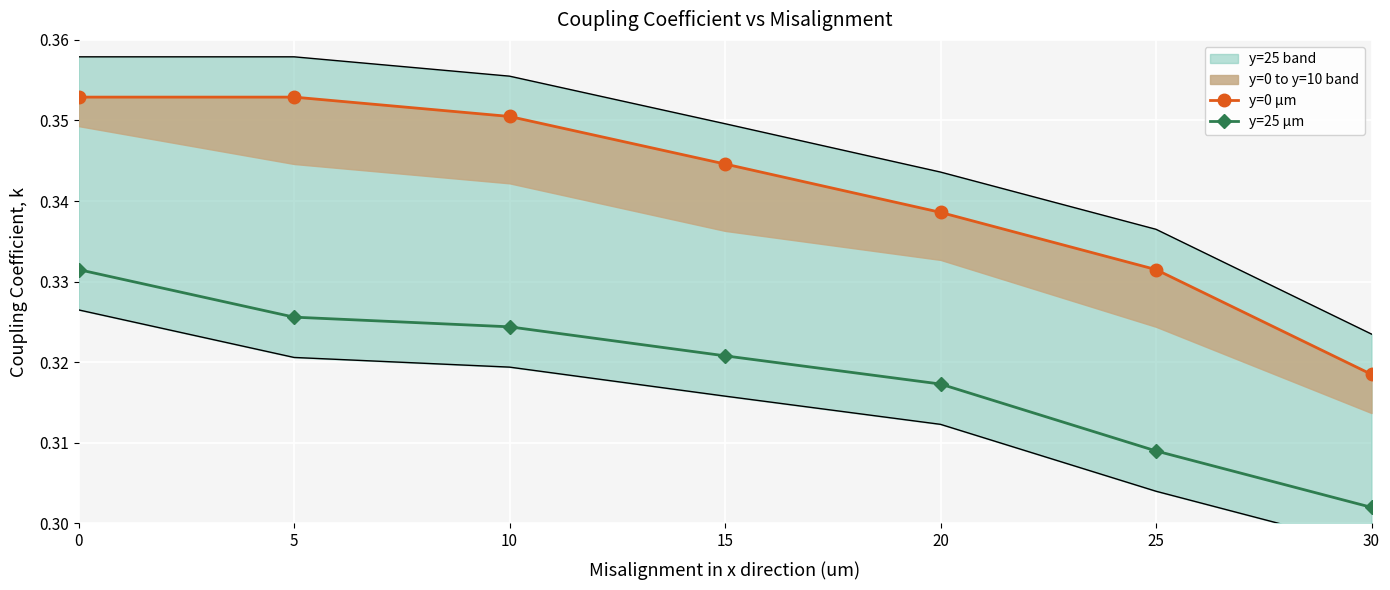

What is the value of the y=25 µm point at the 3rd from the left?

0.3